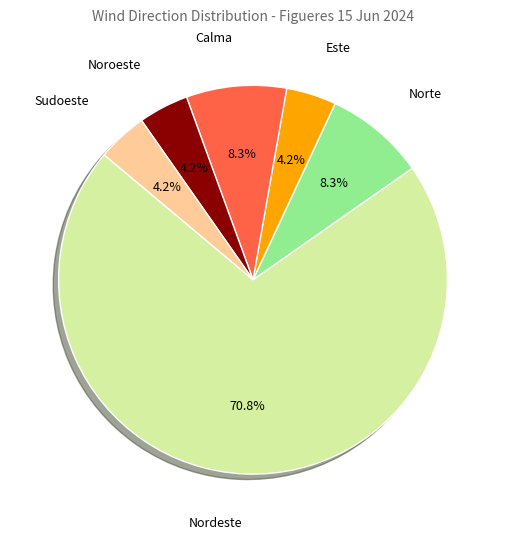

Is there a majority slice in this chart?

Yes